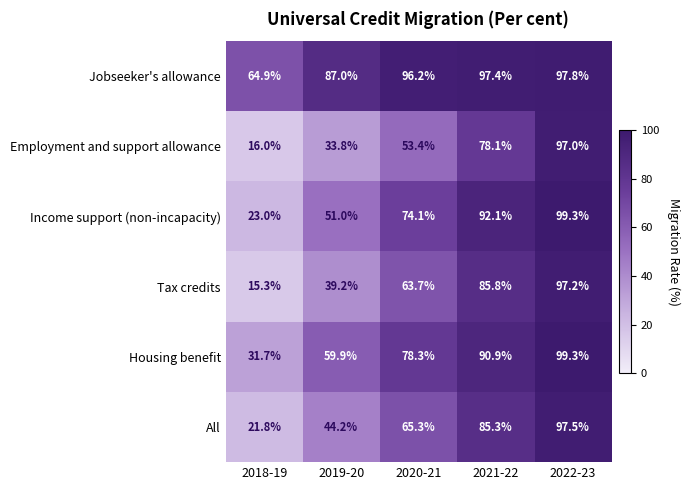

What is the difference between the maximum and second lowest values in the Income support (non-incapacity) series?

48.3